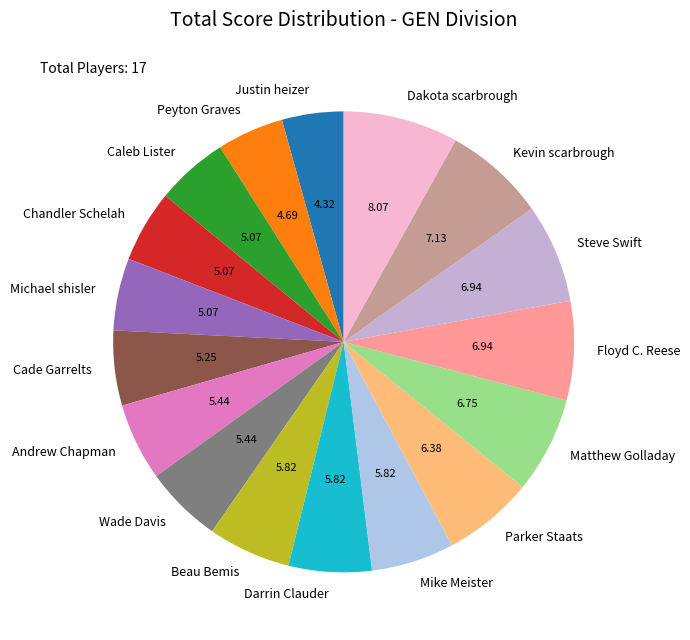

Does any single category account for the majority?

No